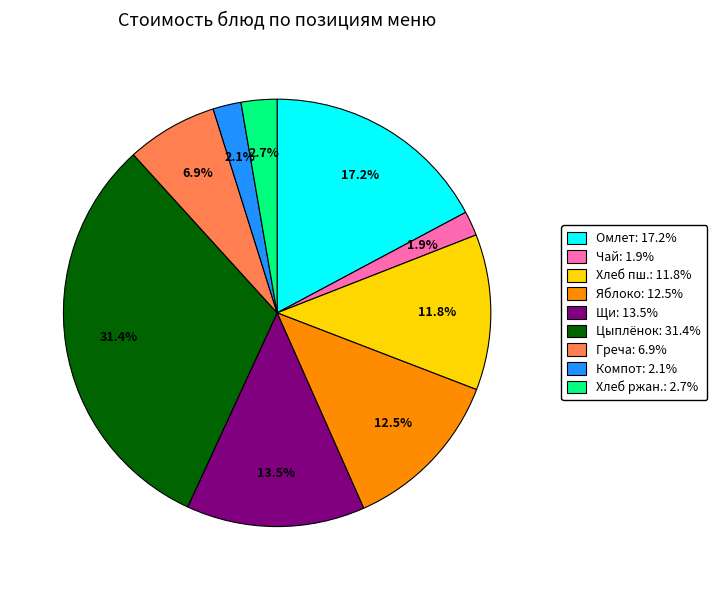

Is there a majority slice in this chart?

No